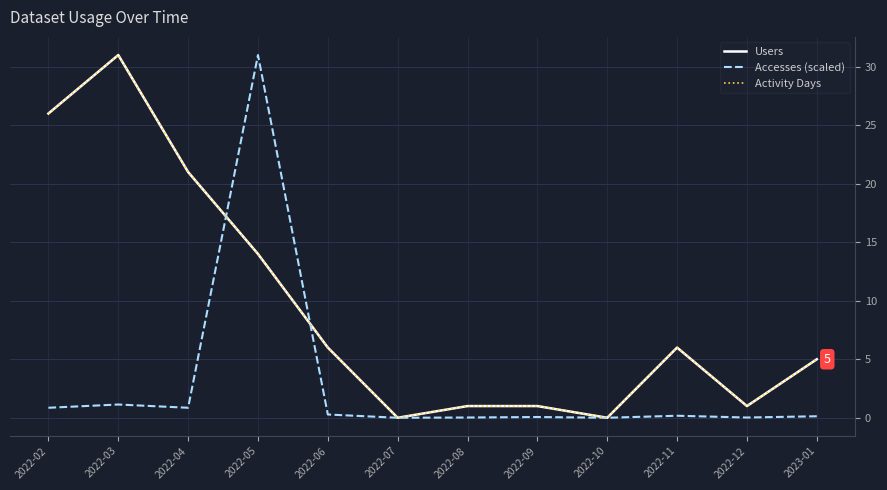

Is this an area chart (filled region under the line)?

No